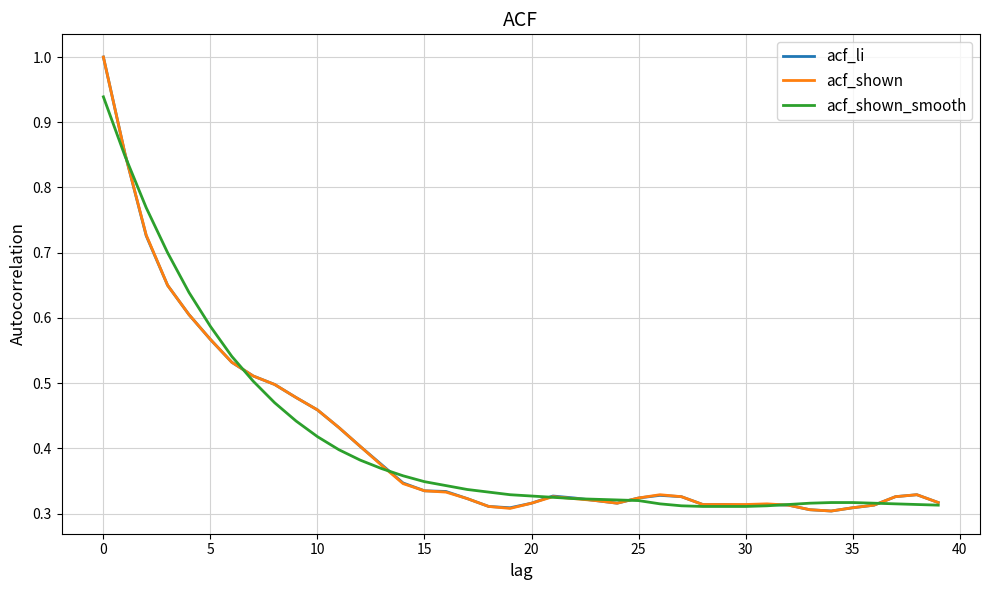

What are all the series names shown in the legend?

acf_li, acf_shown, acf_shown_smooth